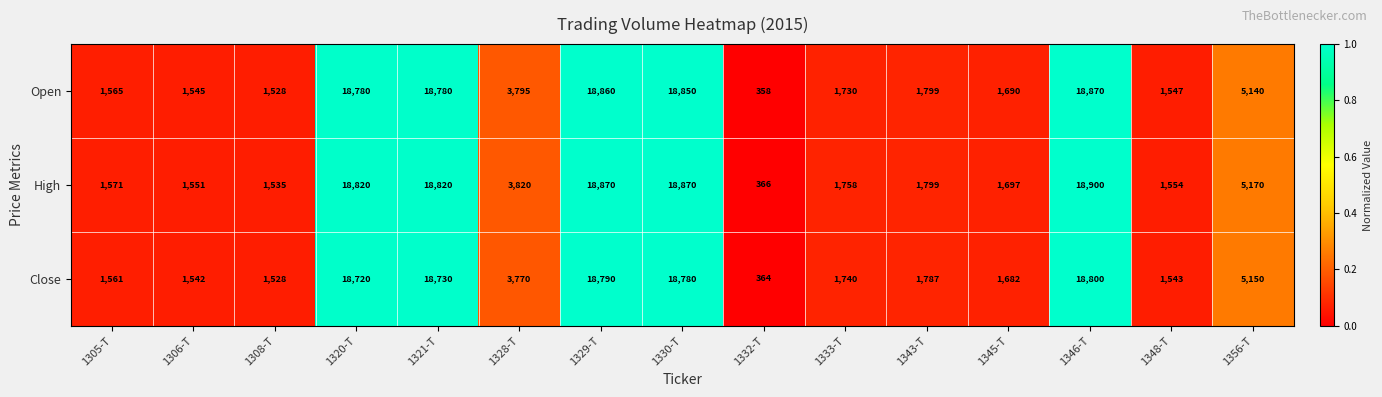

At which label does Open first exceed 1799?

1320-T